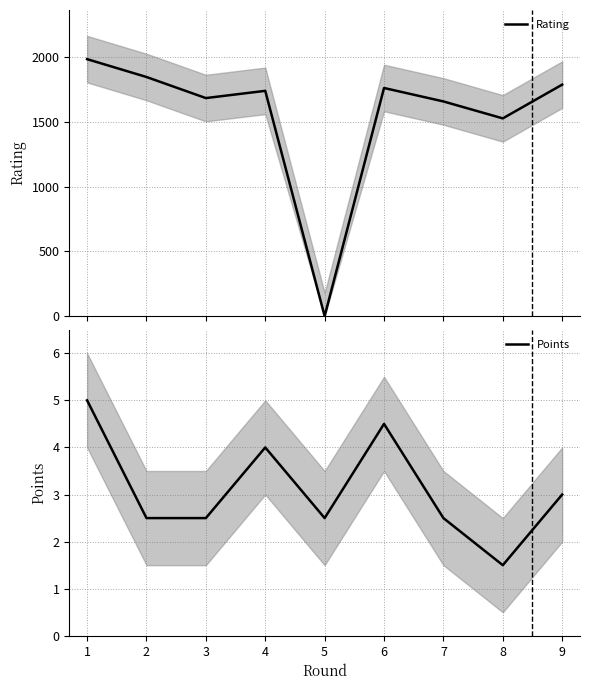

The value of Rating at 6 is 1764.0. True or false?

True